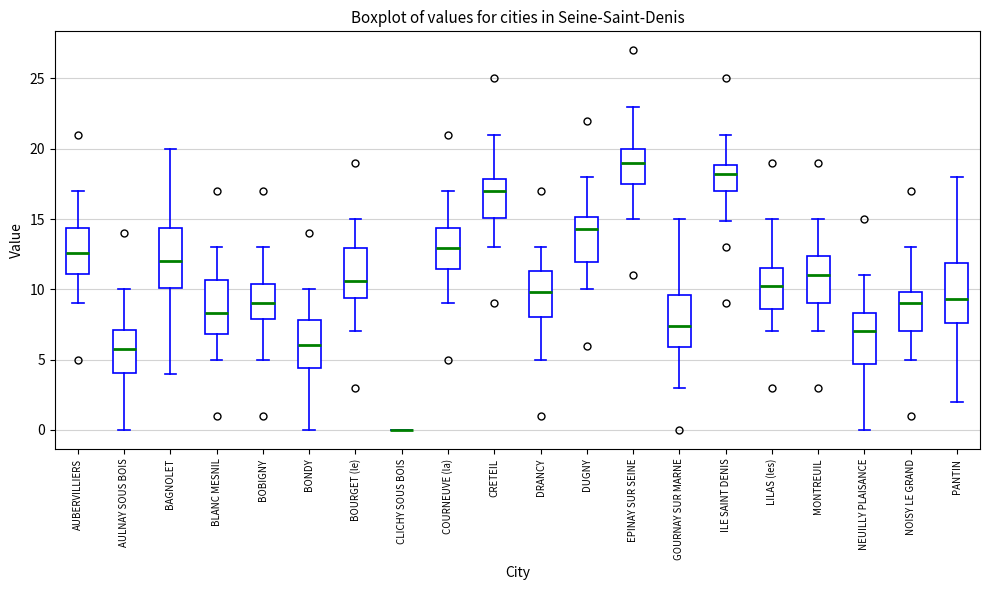

Reading left to right, transcribe this box plot: for each box, give where its median line is, the range the box spans, and where its two whiskers end, as read against the y-axis. The values are not printed on the chart, so give them approximately, as read against the axis.

AUBERVILLIERS: median 12.5, box 11.0 to 14.5, whiskers 9.0 to 17.0
AULNAY SOUS BOIS: median 5.5, box 4.0 to 7.0, whiskers 0.0 to 10.0
BAGNOLET: median 12.0, box 10.0 to 14.5, whiskers 4.0 to 20.0
BLANC MESNIL: median 8.5, box 7.0 to 10.5, whiskers 5.0 to 13.0
BOBIGNY: median 9.0, box 8.0 to 10.5, whiskers 5.0 to 13.0
BONDY: median 6.0, box 4.5 to 8.0, whiskers 0.0 to 10.0
BOURGET (le): median 10.5, box 9.5 to 13.0, whiskers 7.0 to 15.0
CLICHY SOUS BOIS: box collapsed to a line at 0.0, whiskers 0.0 to 0.0
COURNEUVE (la): median 13.0, box 11.5 to 14.5, whiskers 9.0 to 17.0
CRETEIL: median 17.0, box 15.0 to 18.0, whiskers 13.0 to 21.0
DRANCY: median 10.0, box 8.0 to 11.5, whiskers 5.0 to 13.0
DUGNY: median 14.5, box 12.0 to 15.0, whiskers 10.0 to 18.0
EPINAY SUR SEINE: median 19.0, box 17.5 to 20.0, whiskers 15.0 to 23.0
GOURNAY SUR MARNE: median 7.5, box 6.0 to 9.5, whiskers 3.0 to 15.0
ILE SAINT DENIS: median 18.0, box 17.0 to 19.0, whiskers 15.0 to 21.0
LILAS (les): median 10.5, box 8.5 to 11.5, whiskers 7.0 to 15.0
MONTREUIL: median 11.0, box 9.0 to 12.5, whiskers 7.0 to 15.0
NEUILLY PLAISANCE: median 7.0, box 4.5 to 8.5, whiskers 0.0 to 11.0
NOISY LE GRAND: median 9.0, box 7.0 to 10.0, whiskers 5.0 to 13.0
PANTIN: median 9.5, box 7.5 to 12.0, whiskers 2.0 to 18.0